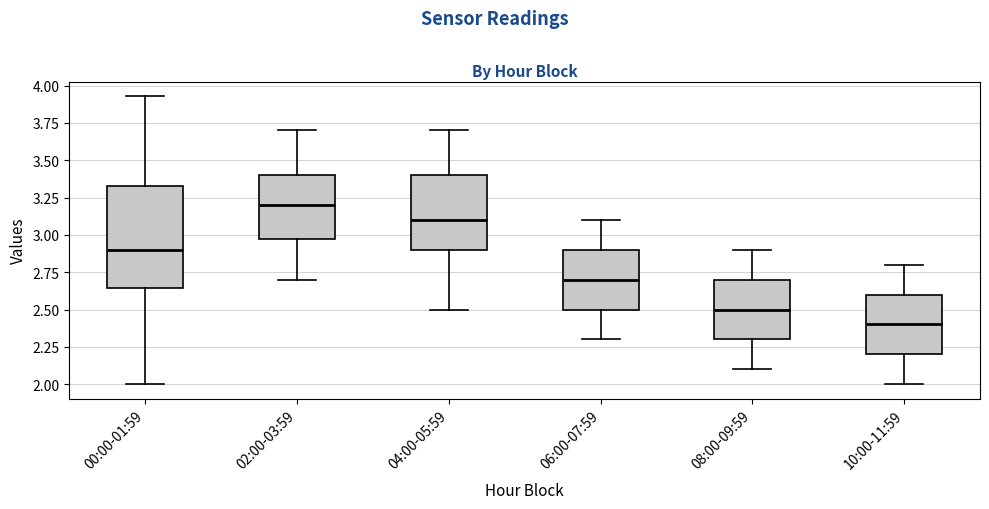

Reading left to right, transcribe this box plot: for each box, give where its median line is, the range the box spans, and where its two whiskers end, as read against the y-axis. The values are not printed on the chart, so give them approximately, as read against the axis.

00:00-01:59: median 2.90, box 2.65 to 3.35, whiskers 2.00 to 3.95
02:00-03:59: median 3.20, box 3.00 to 3.40, whiskers 2.70 to 3.70
04:00-05:59: median 3.10, box 2.90 to 3.40, whiskers 2.50 to 3.70
06:00-07:59: median 2.70, box 2.50 to 2.90, whiskers 2.30 to 3.10
08:00-09:59: median 2.50, box 2.30 to 2.70, whiskers 2.10 to 2.90
10:00-11:59: median 2.40, box 2.20 to 2.60, whiskers 2.00 to 2.80